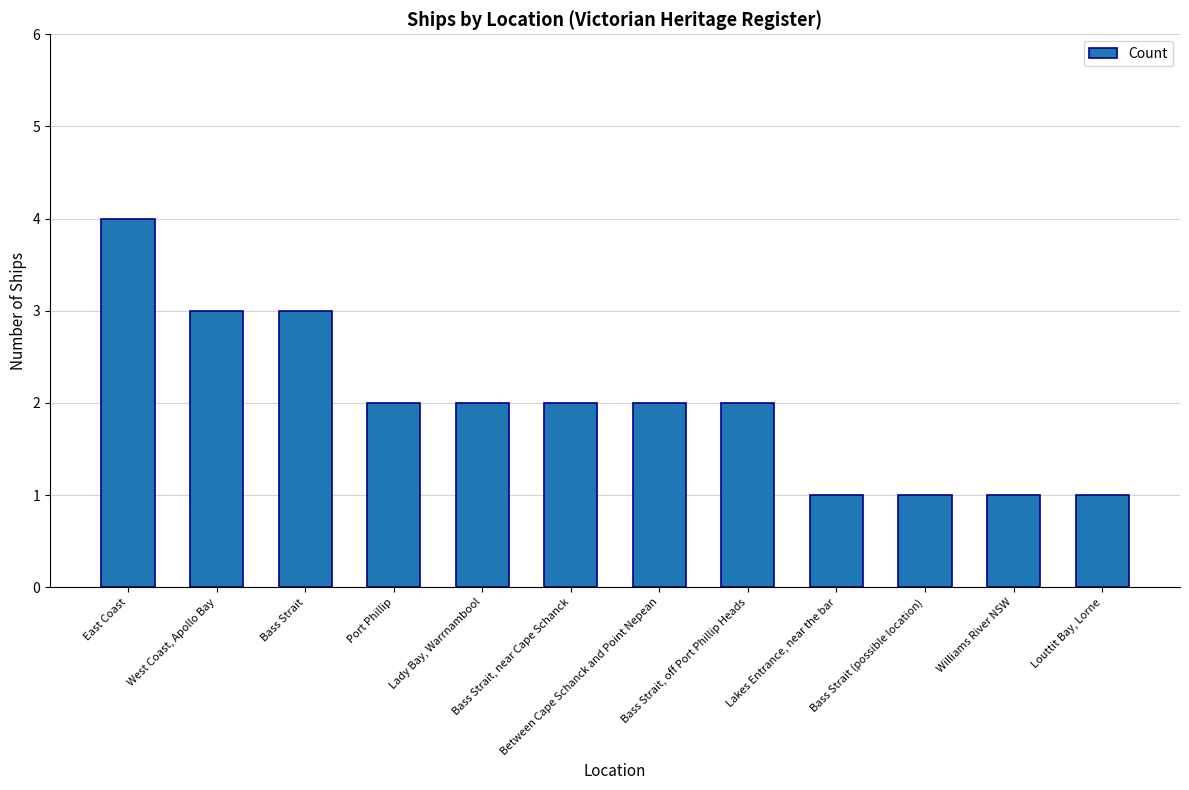

What is the difference between the maximum and minimum values?

3